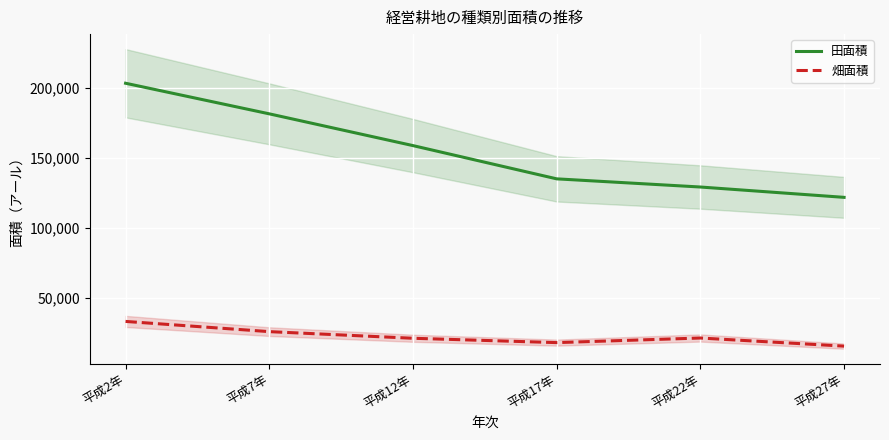

At how many categories does at least one series exceed 178330?

2